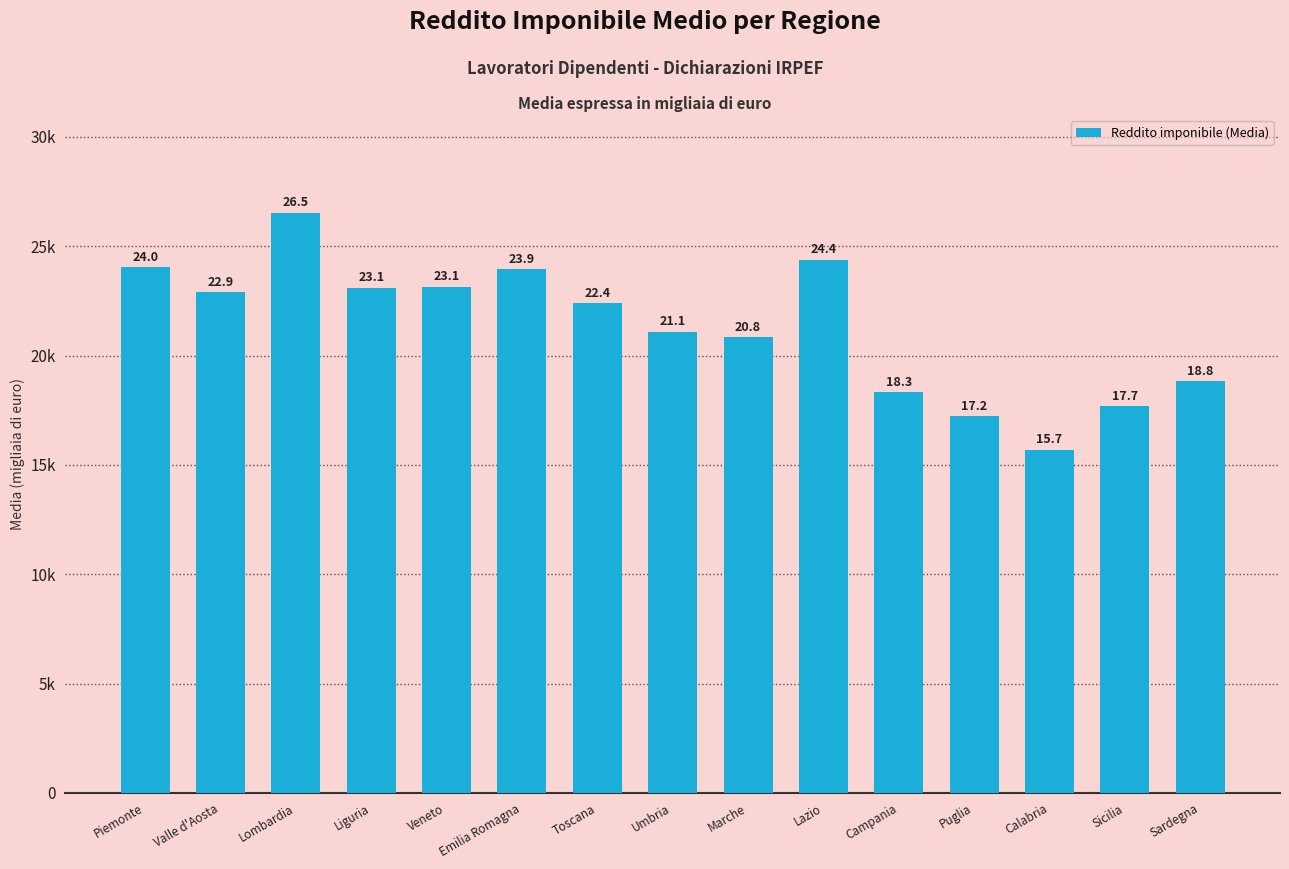

Rank the categories by value from highest to lowest.

Lombardia, Lazio, Piemonte, Emilia Romagna, Veneto, Liguria, Valle d'Aosta, Toscana, Umbria, Marche, Sardegna, Campania, Sicilia, Puglia, Calabria